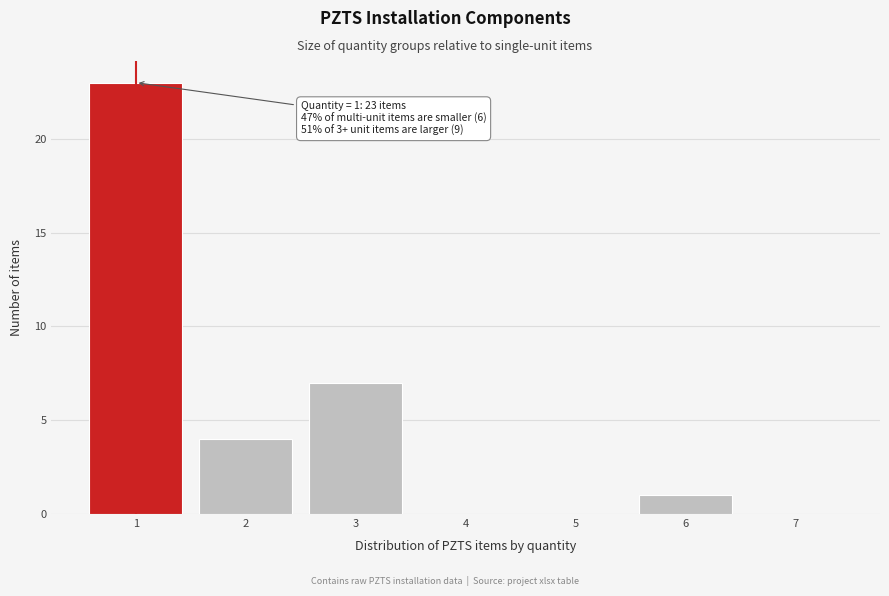

Reading right to left, list all the values displayed in this chart.

7=0	6=1	5=0	4=0	3=7	2=4	1=23